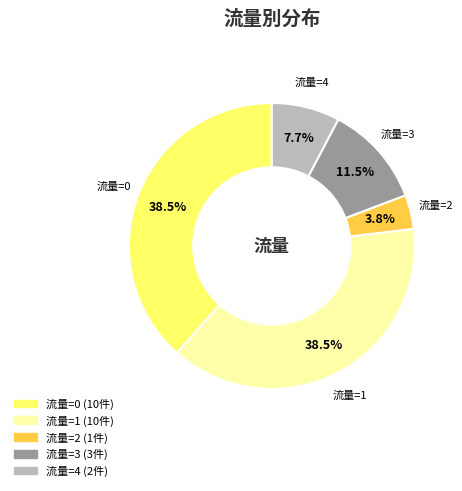

Does any single category account for the majority?

No